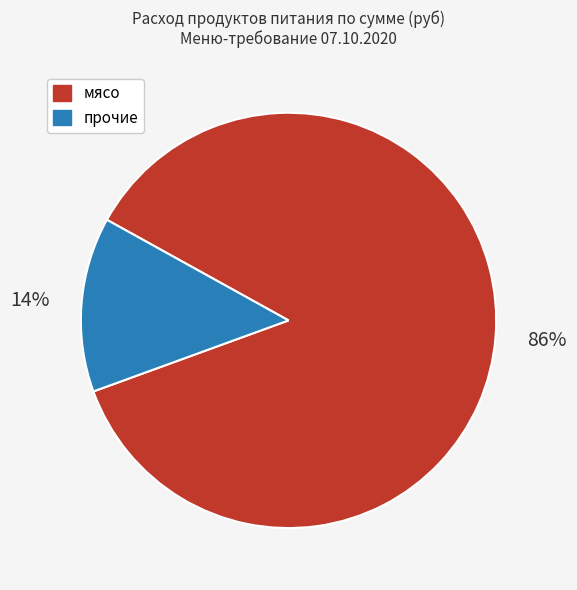

Is there a majority slice in this chart?

Yes